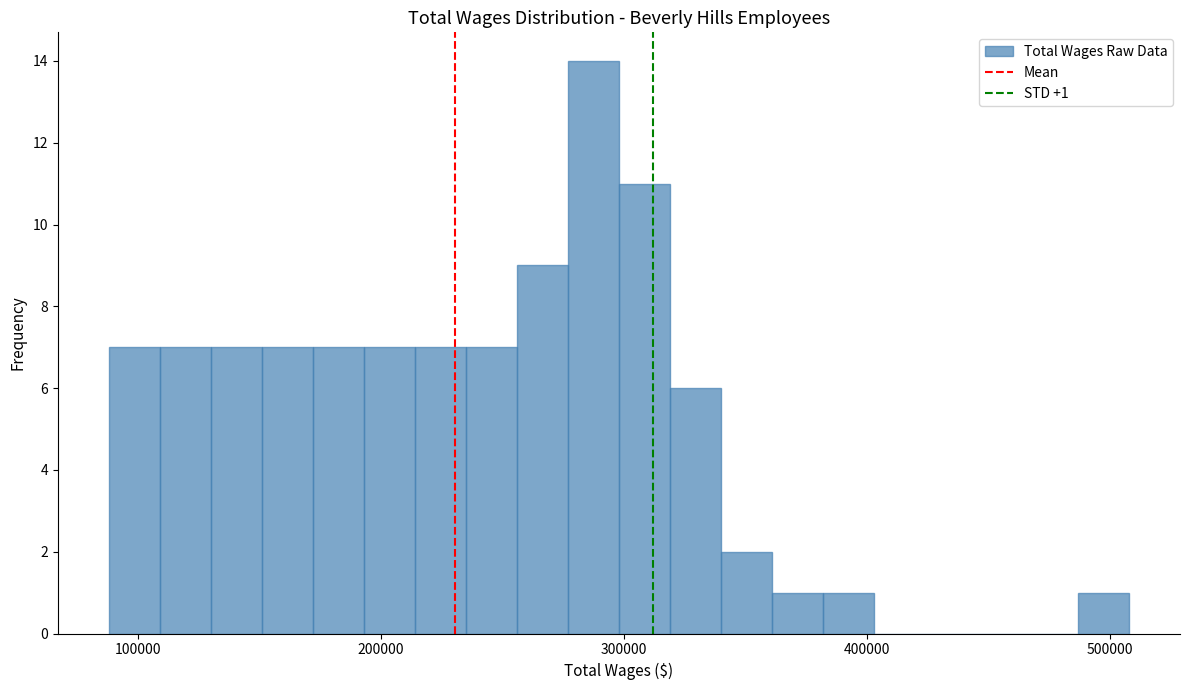

Read against the x-axis, roughly where is the centre of the tallest bar?

290000